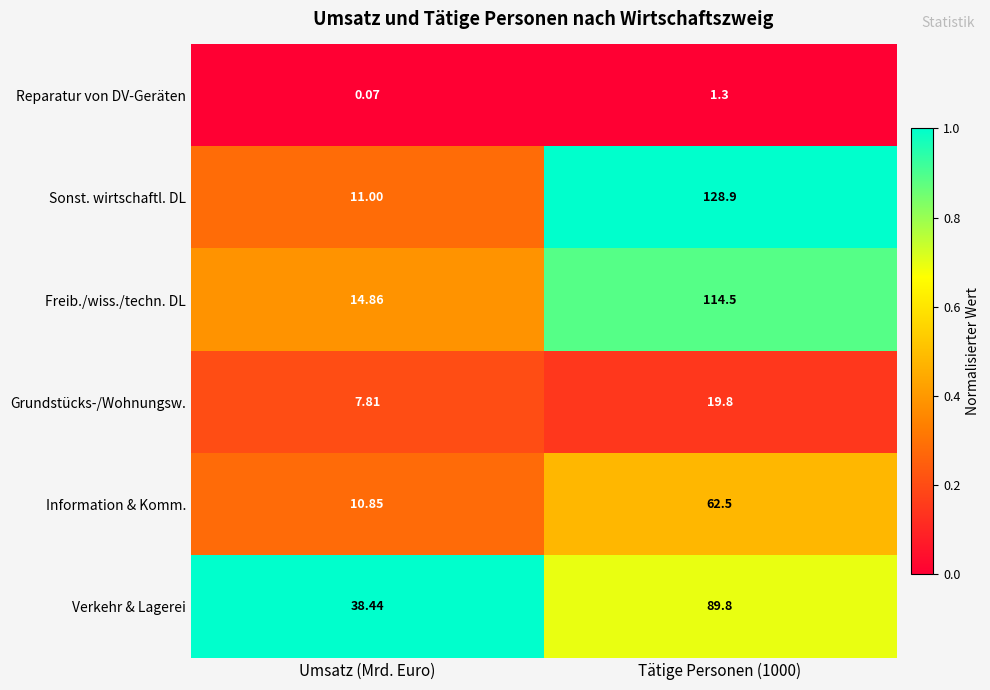

How many distinct data groups are displayed?

6